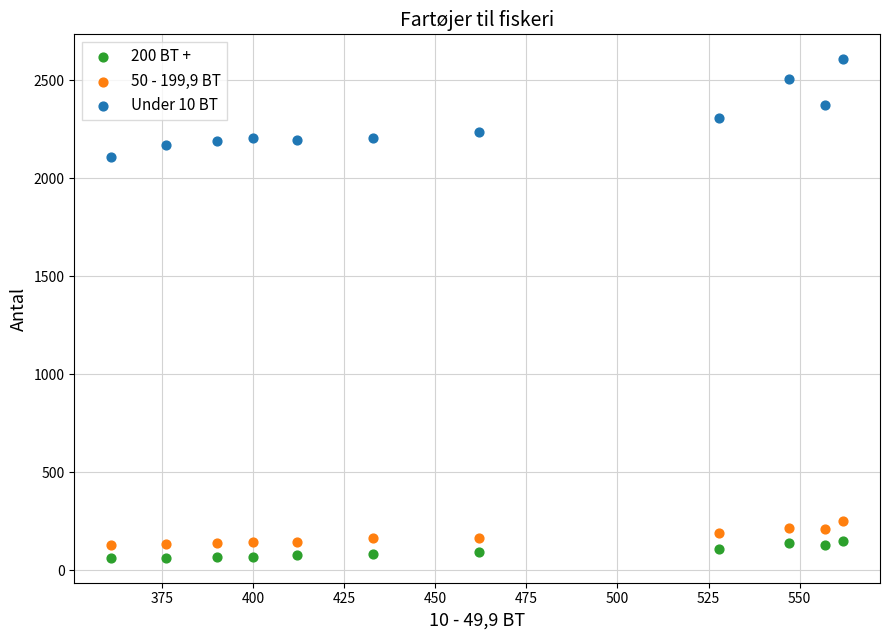

Across all data points, what is the range of Y values (max minus min)?

2543